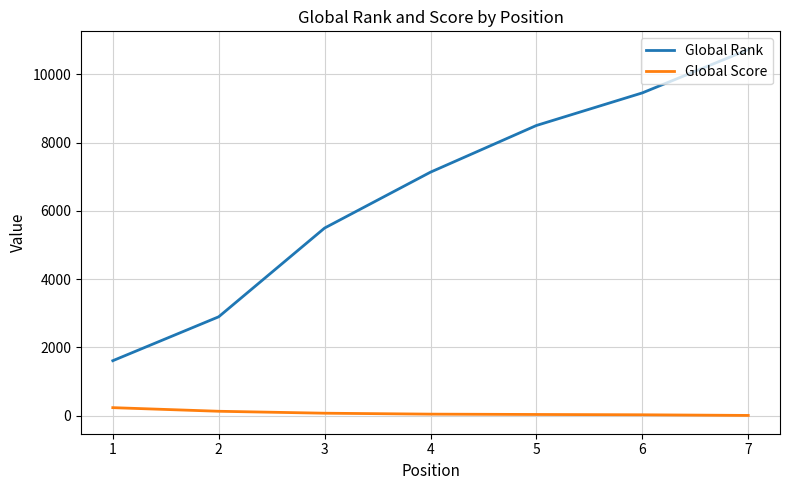

What is the sum of the Global Score values at 1 and 7?

244